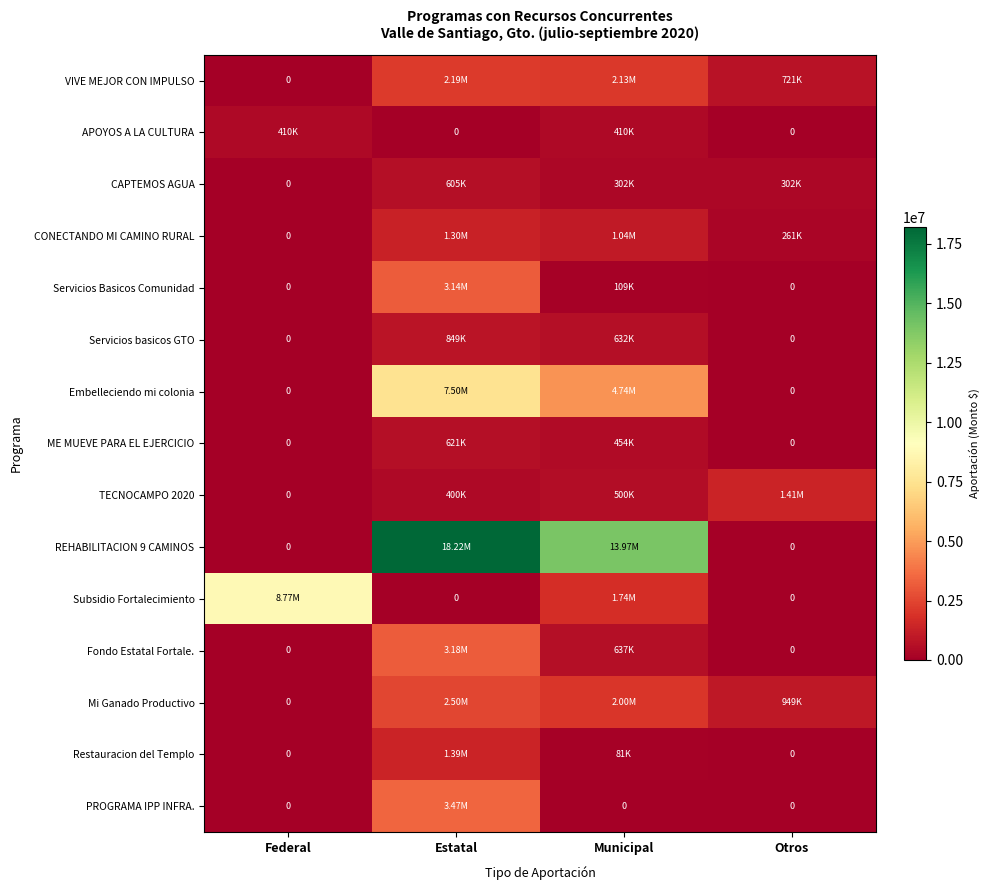

What is the total value across all series at Municipal?

28744139.9